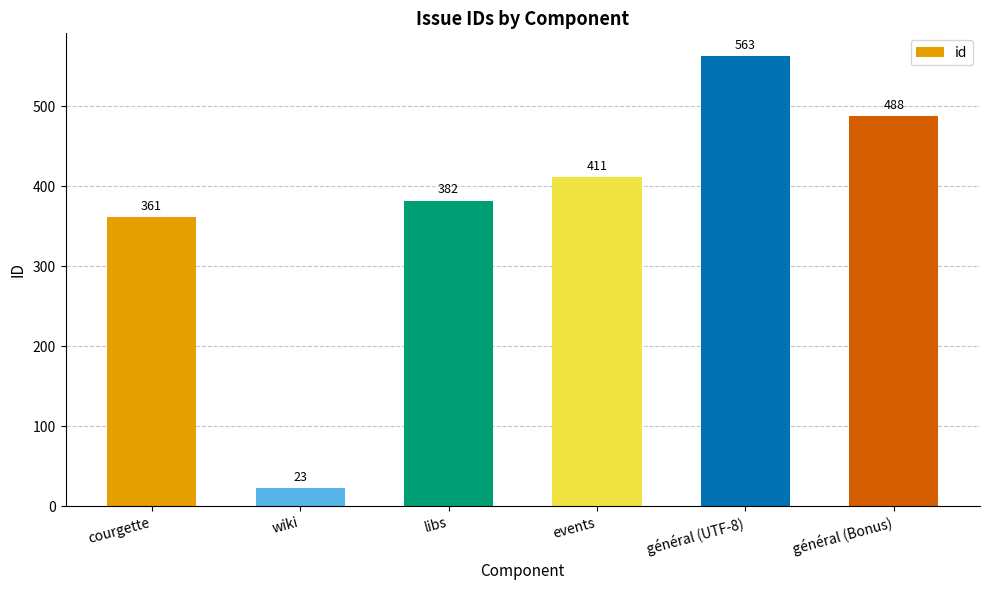

What is the sum of the values at wiki and courgette?

384